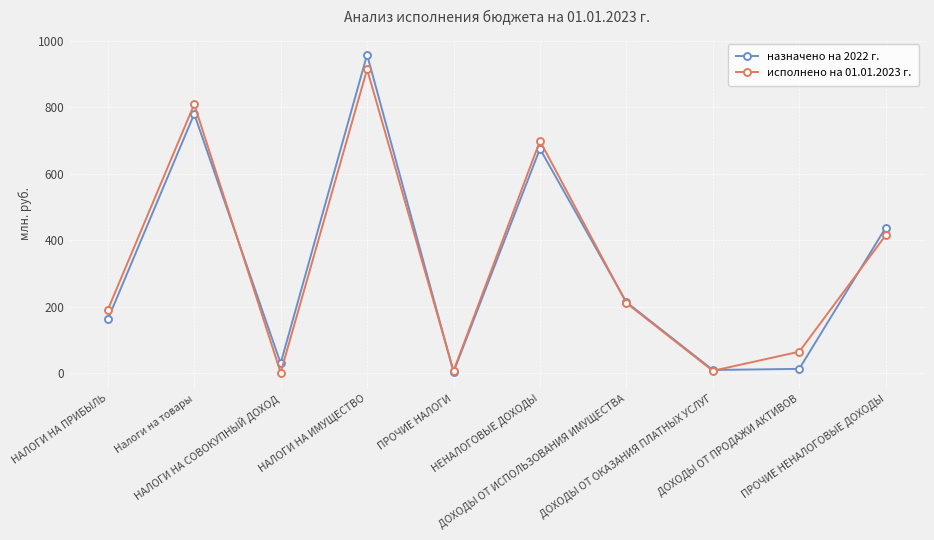

True or false: назначено на 2022 г. has more than 2 points higher than both neighbors.

True